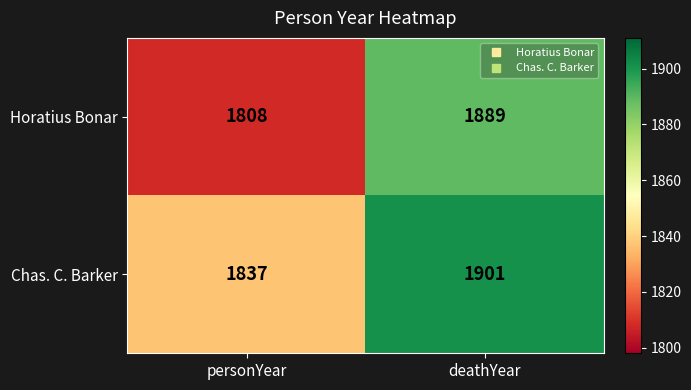

What is the sum of the Chas. C. Barker values at personYear and deathYear?

3738